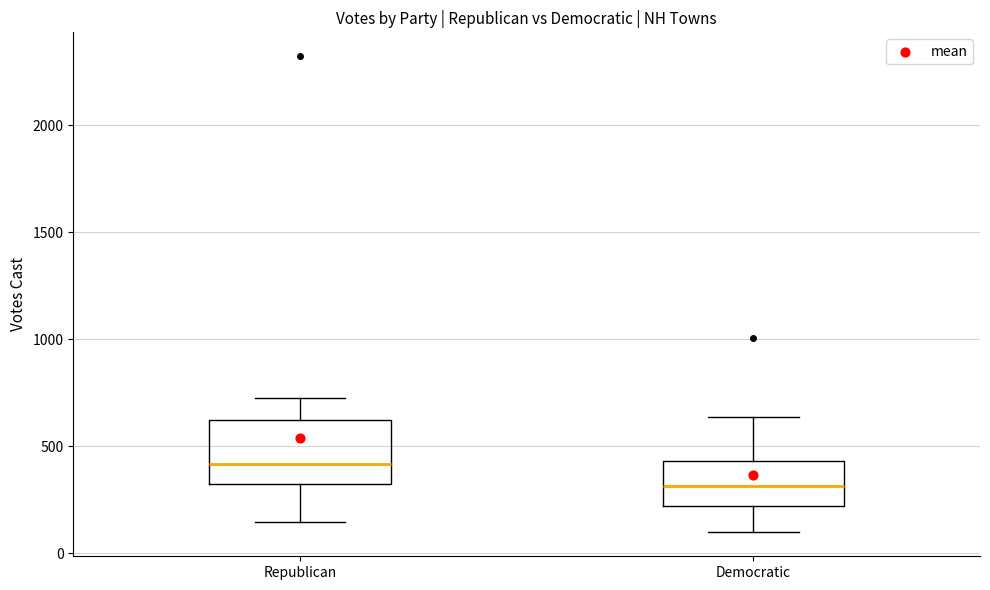

Comparing the boxes themselves (not the whiskers), which one is the tallest?

Republican